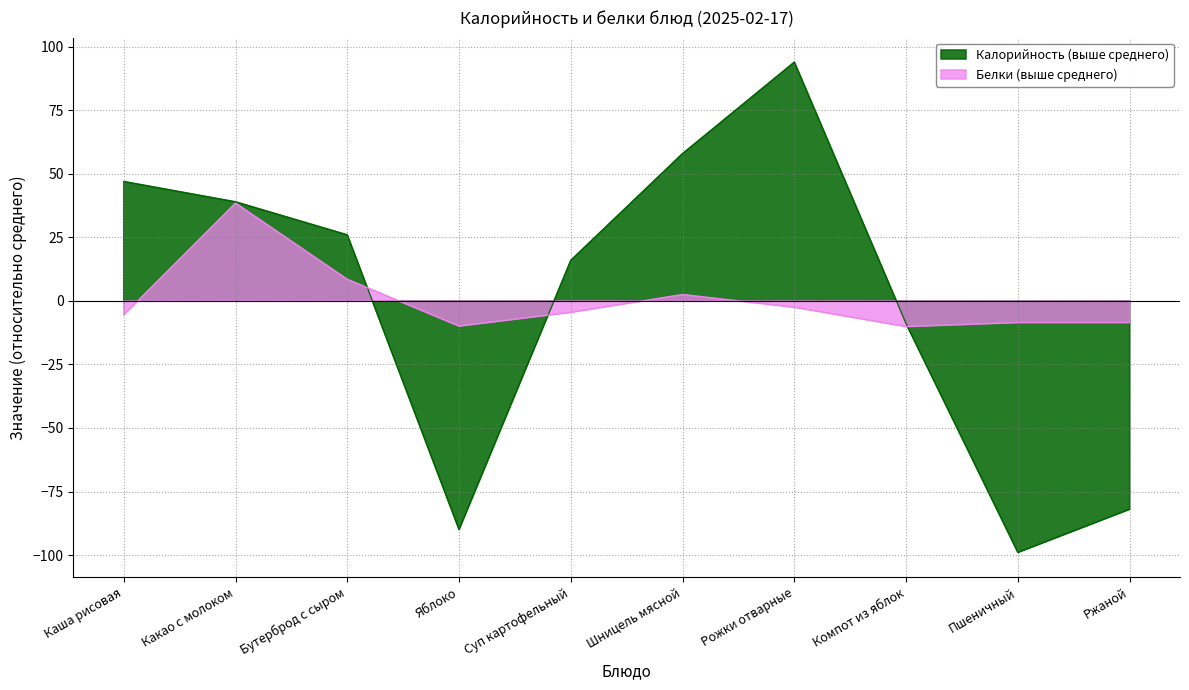

Reading left to right, list all the values displayed in this chart.

Калорийность: 47.0	39.0	26.0	-90.0	16.0	58.0	94.0	-9.0	-99.0	-82.0
Белки: -5.5	38.5	8.5	-9.9	-4.5	2.5	-2.5	-10.1	-8.5	-8.5